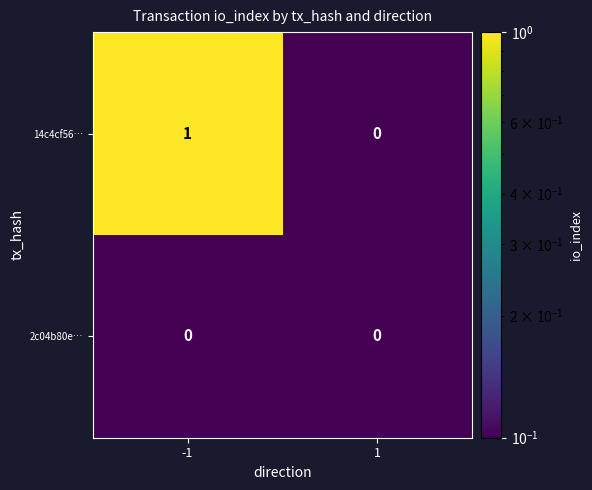

Between -1 and 1, which series saw the biggest shift?

14c4cf56…